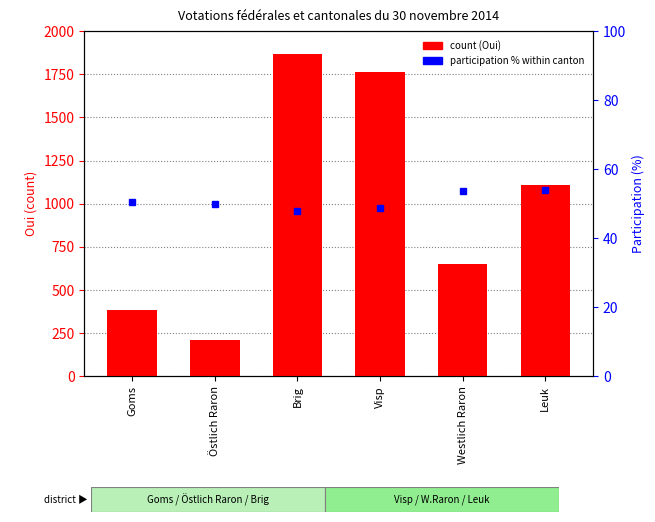

What is the difference between the maximum and minimum values?

1656